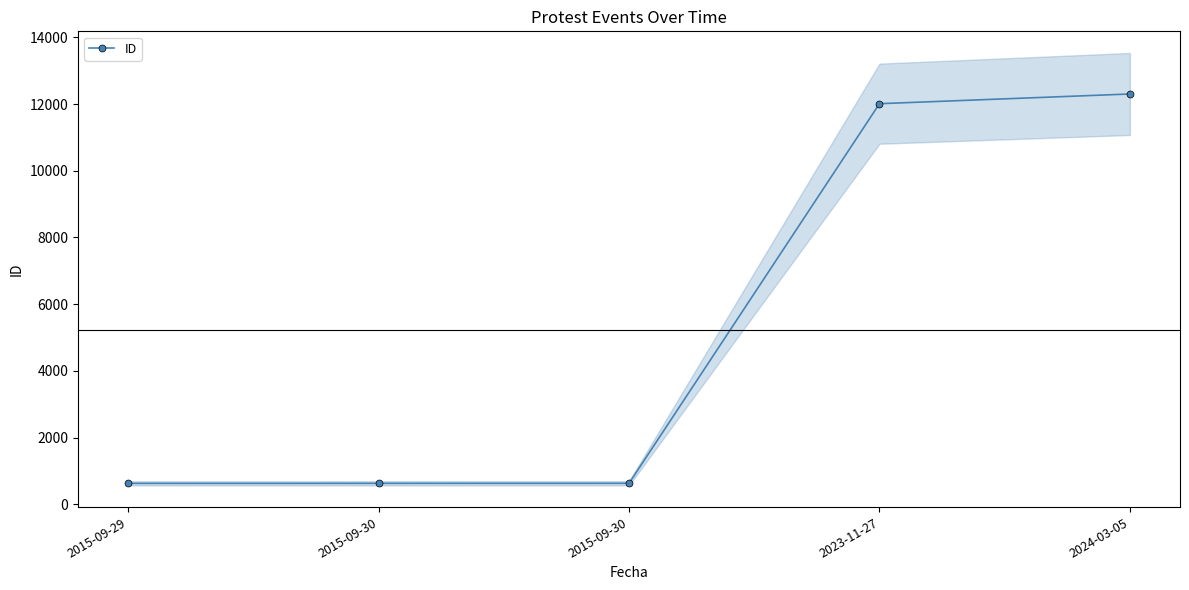

What is the minimum value shown in the chart?

627